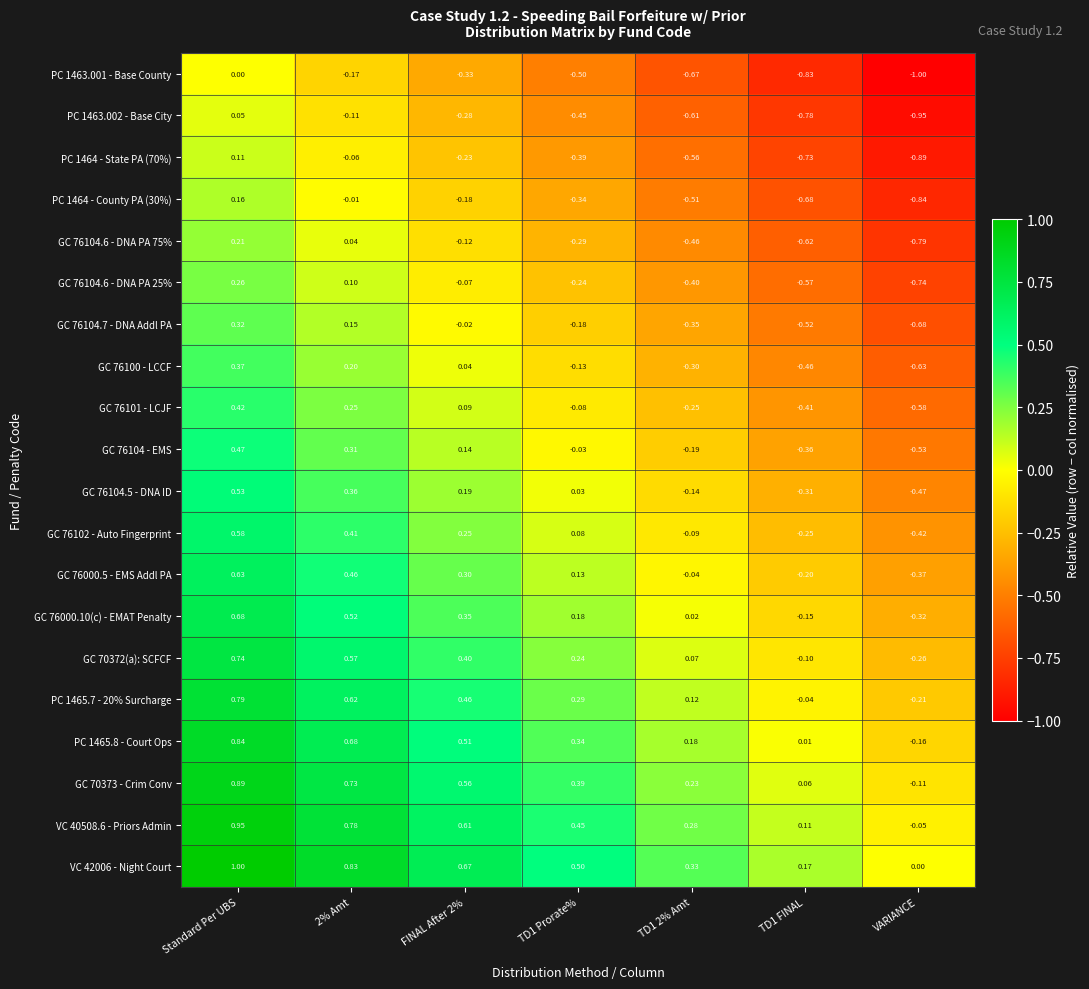

How many positive values does the PC 1465.7 - 20% Surcharge series have?

5